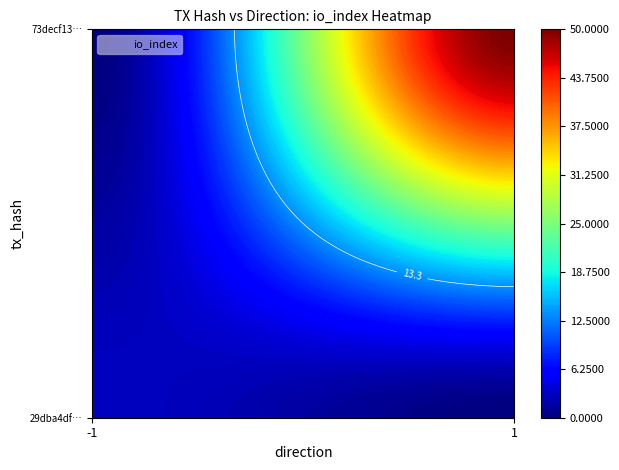

How many values in the 29dba4df8a9039aac6ef9a33fdcede523e5b954 series are below 3?

1